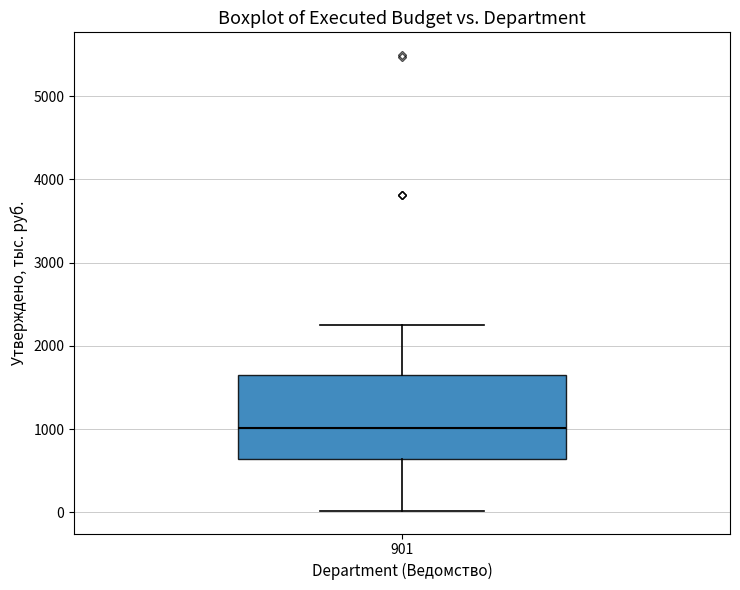

Read this box plot against the y-axis: the position of the median line, the range covered by the box, and the ends of both whiskers. The values are not printed on the chart, so give them approximately, as read against the axis.

median 1000, box 600 to 1700, whiskers 0 to 2300